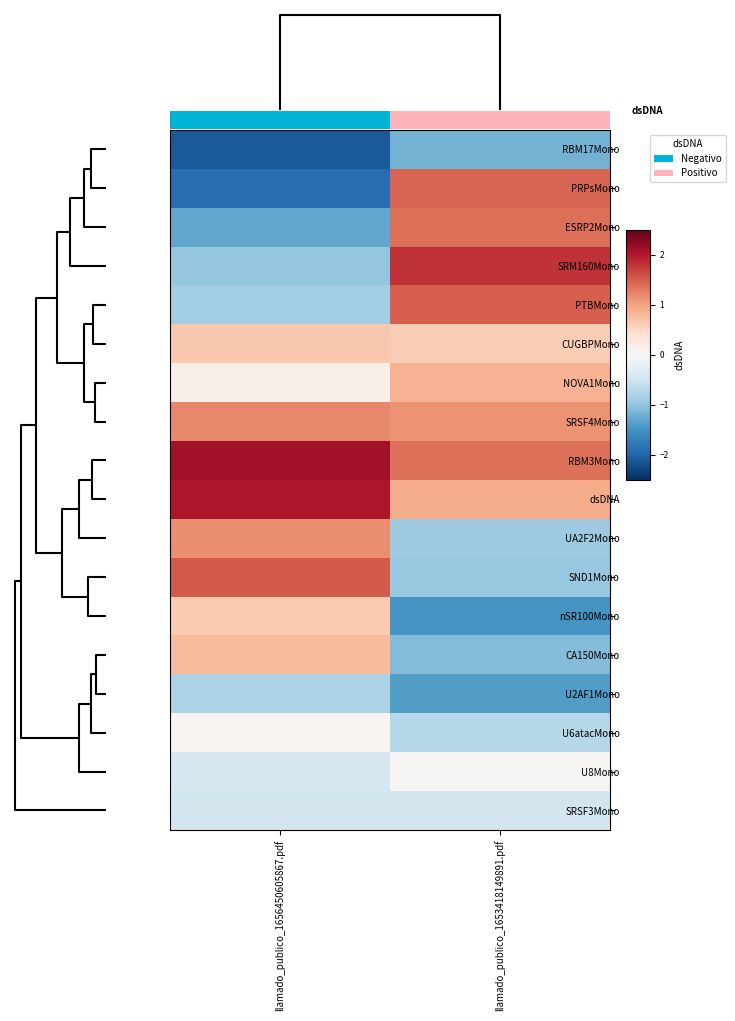

The value of CA150Mono at llamado_publico_1653418149891.pdf is -1.1. True or false?

True